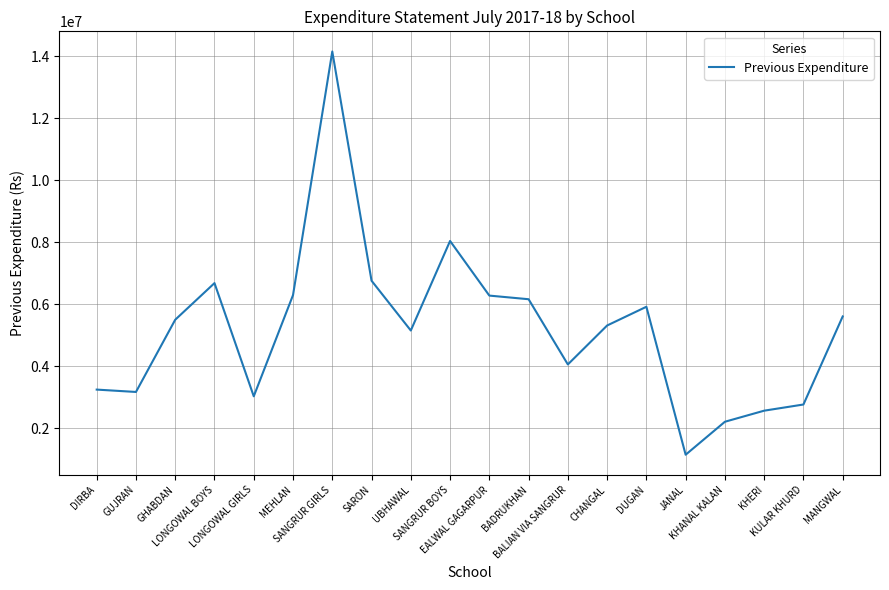

What is the greatest value displayed?

14156109